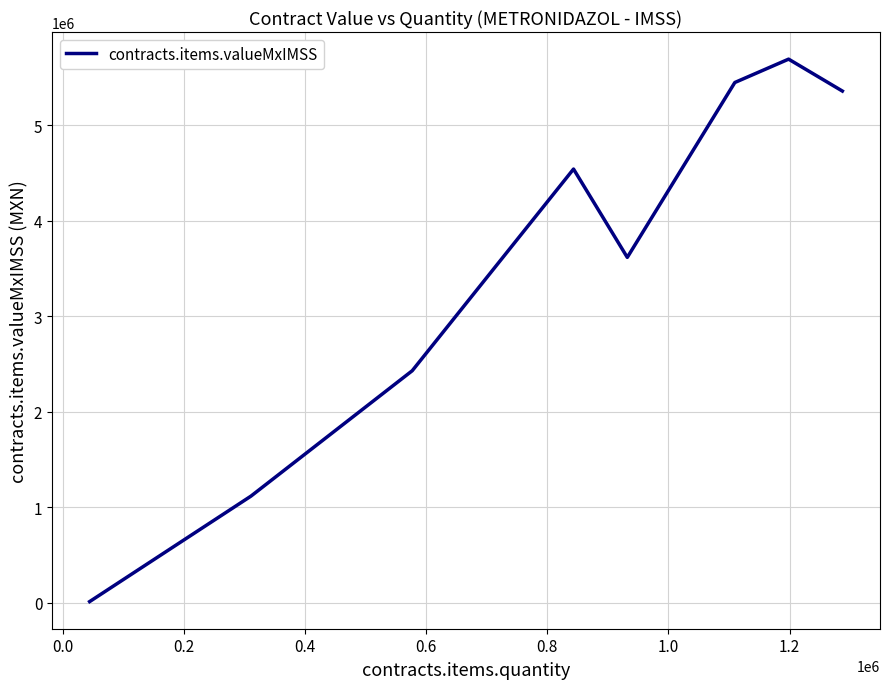

What is the average value?

3527218.4